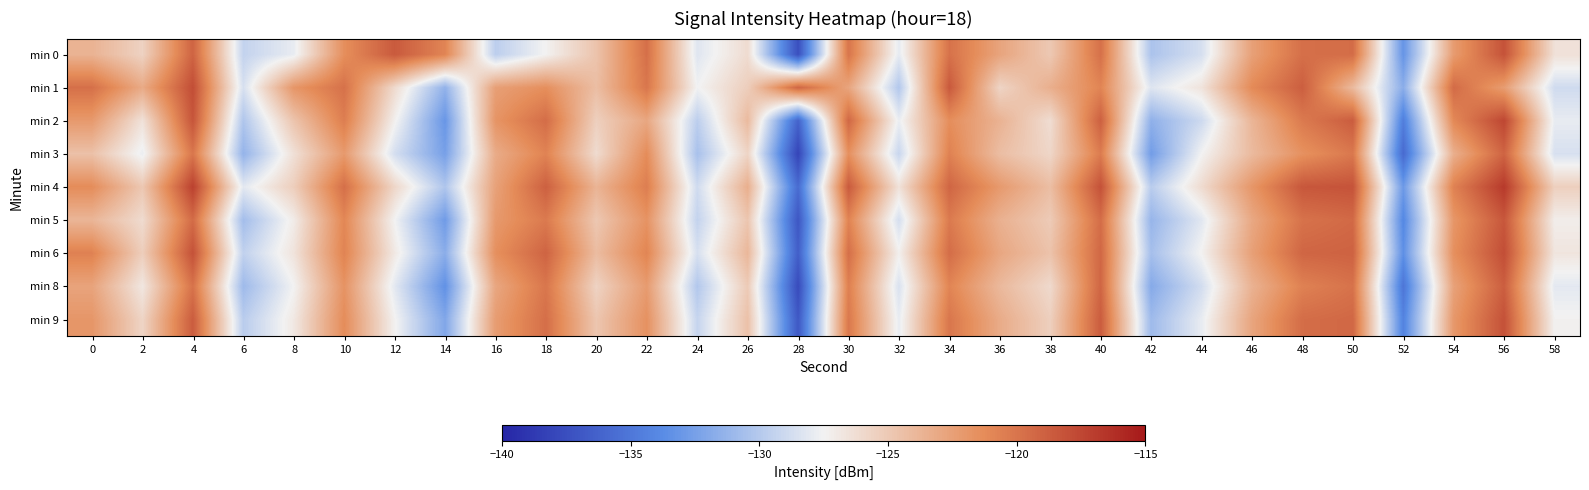

What is the greatest value displayed?

-116.8